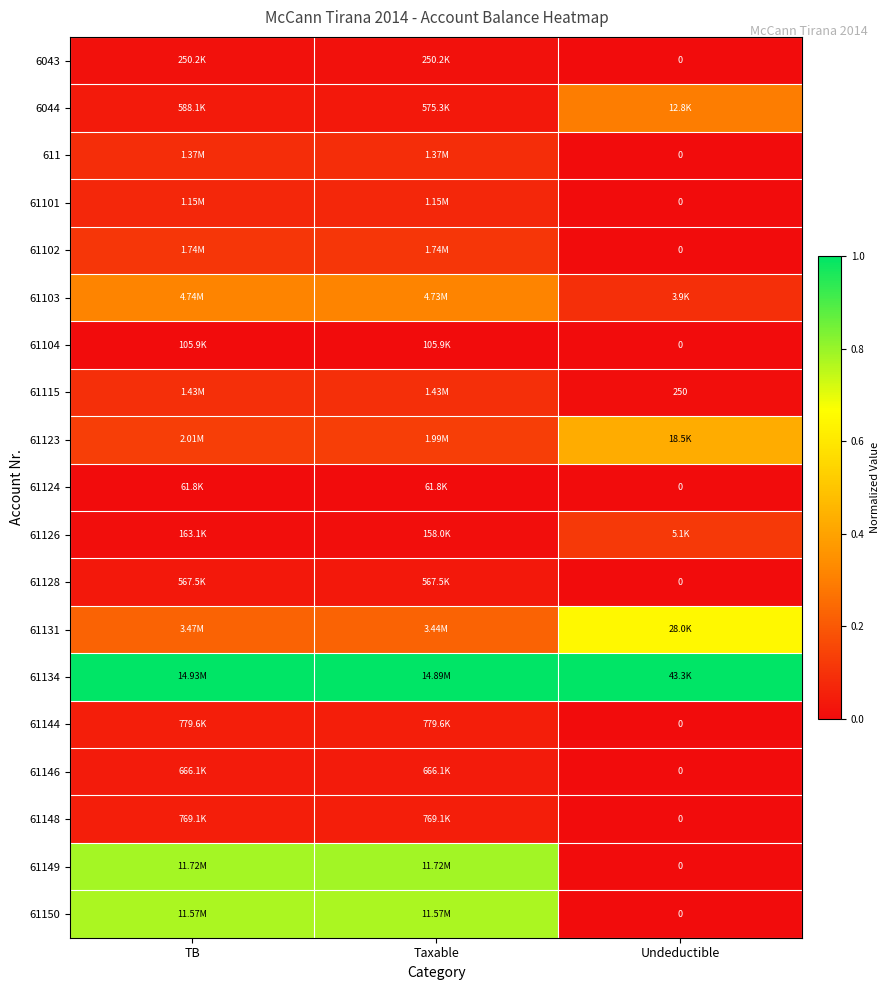

Which series has the largest total across all categories?

61134